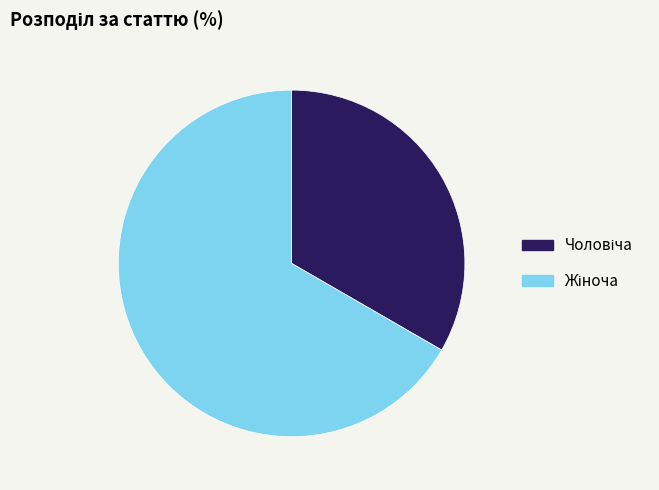

How many slices are in this pie chart?

2